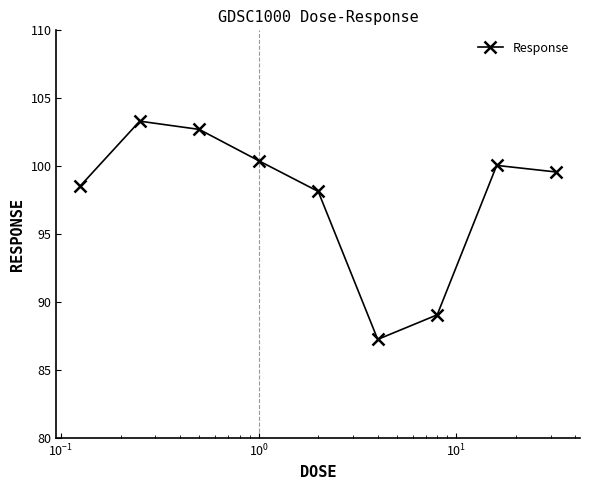

True or false: there are more than 2 points higher than both neighbors.

False